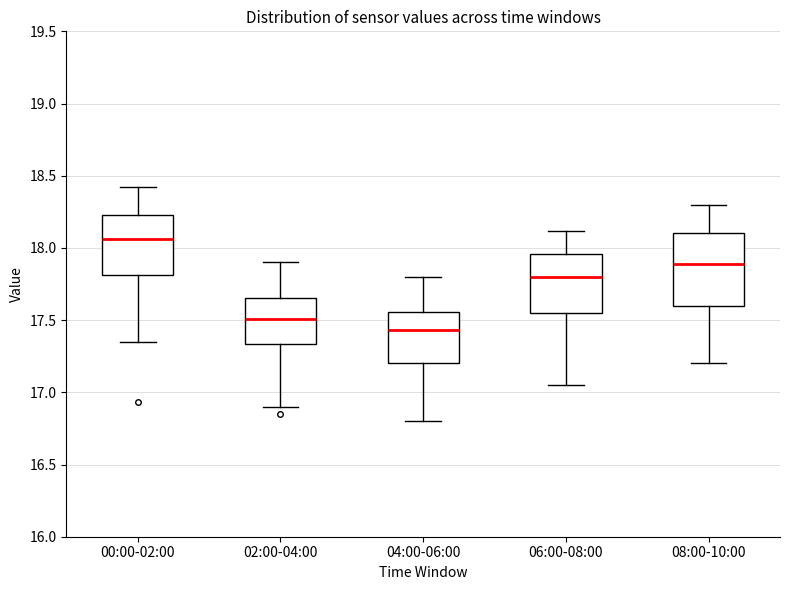

Which box has the highest median line?

00:00-02:00